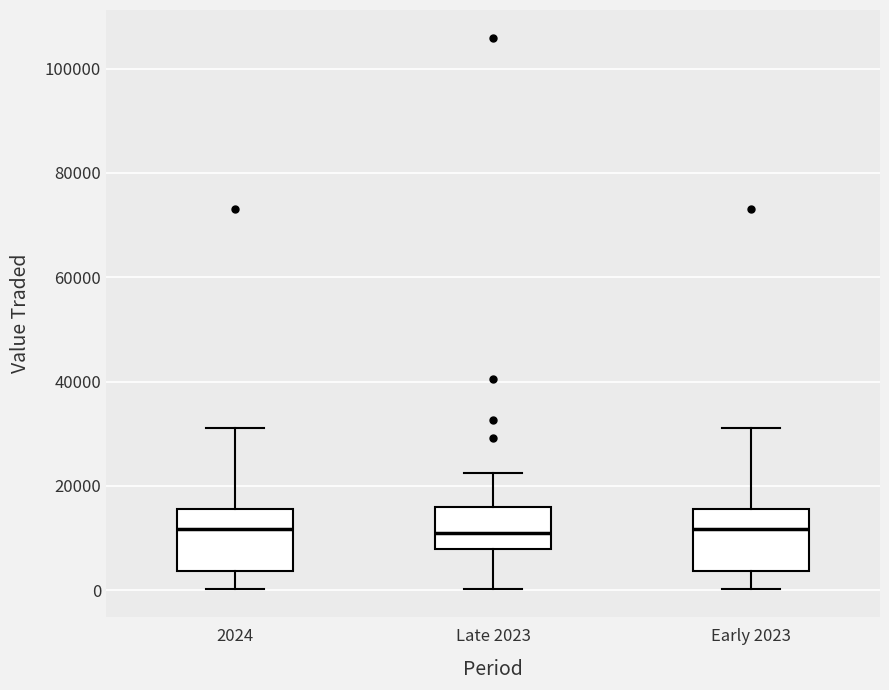

Where does the median line of the box for Early 2023 sit on the y-axis? The values are not printed on the chart, so give them approximately, as read against the axis.

12000